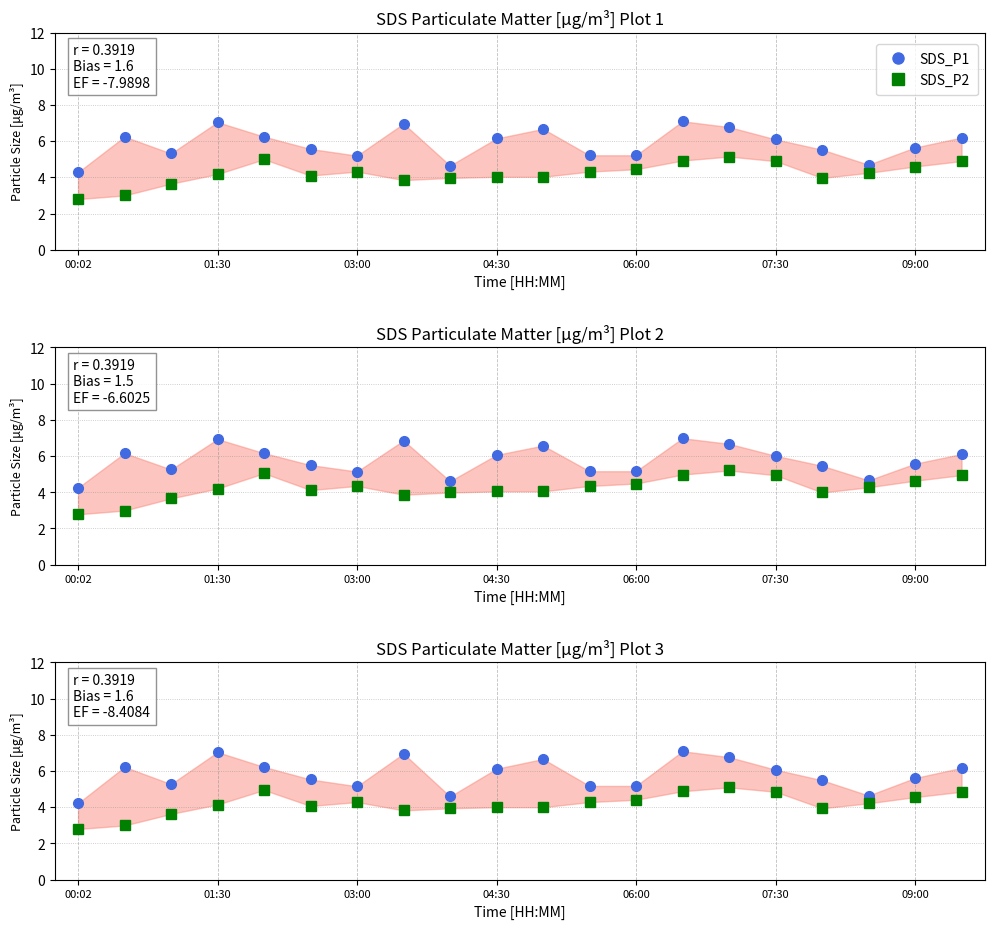

Which has a higher value, 8 or 06:00?

06:00